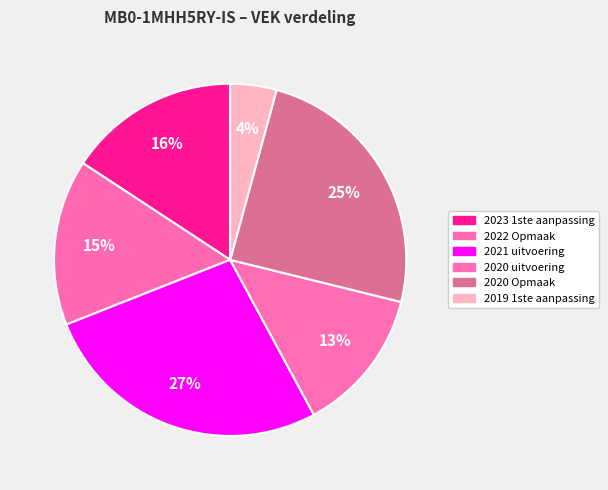

True or false: 2020 uitvoering accounts for 22% of the total.

False